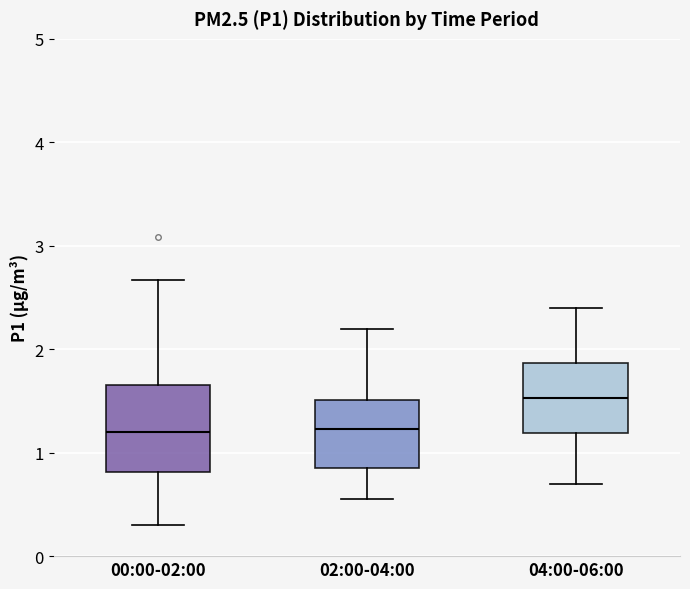

Comparing the boxes themselves (not the whiskers), which one is the tallest?

00:00-02:00